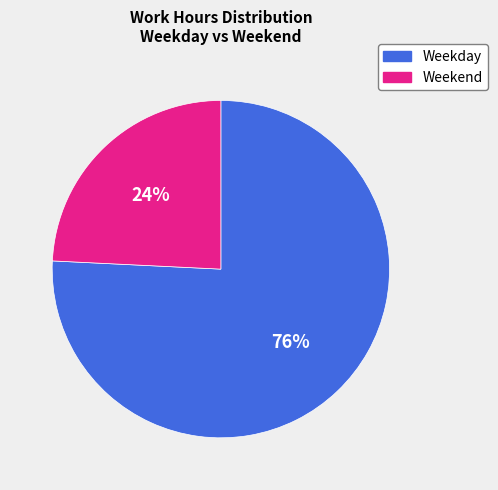

Which category has the smallest portion of the pie?

Weekend